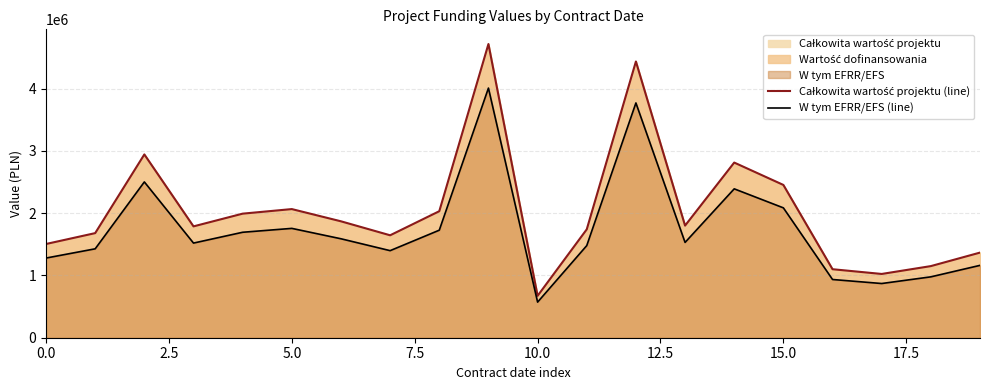

Reading left to right, transcribe all the data shown in this chart.

Całkowita wartość projektu (line): 1504800.0	1679275.0	2942710.0	1787600.0	1991893.9	2065252.2	1868966.7	1644553.0	2031141.0	4715320.0	672500.0	1740000.0	4434680.0	1799900.0	2812116.7	2452882.9	1099771.0	1023786.0	1149808.0	1366673.0
W tym EFRR/EFS (line): 1279080.0	1427383.8	2501303.5	1519460.0	1693109.8	1755464.4	1588621.7	1397870.1	1726469.9	4008022.0	571625.0	1479000.0	3769478.0	1529915.0	2390299.2	2084950.5	934805.0	870218.2	977337.0	1161672.1